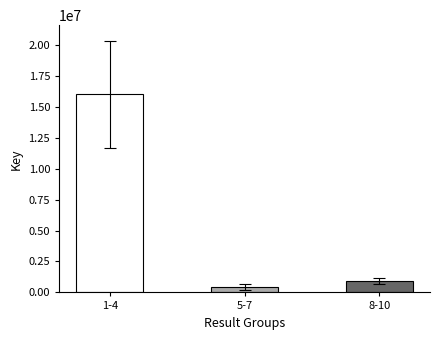

List the labels in order of value, largest first.

1-4, 8-10, 5-7